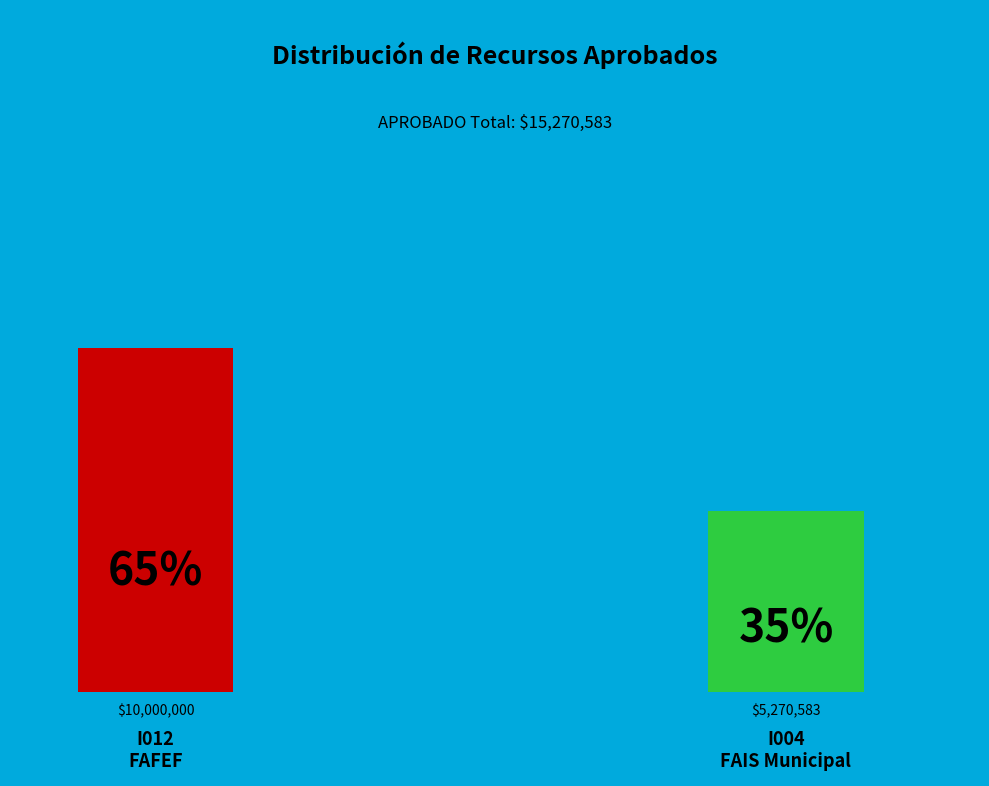

What is the ratio of the value at I012-FAFEF to the value at I004-FAIS Municipal?

1.9